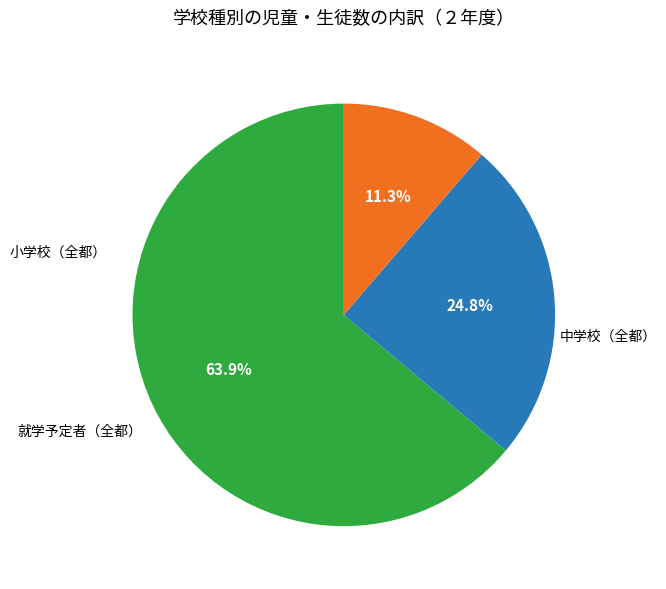

To the nearest percent, what is the average slice percentage?

33%